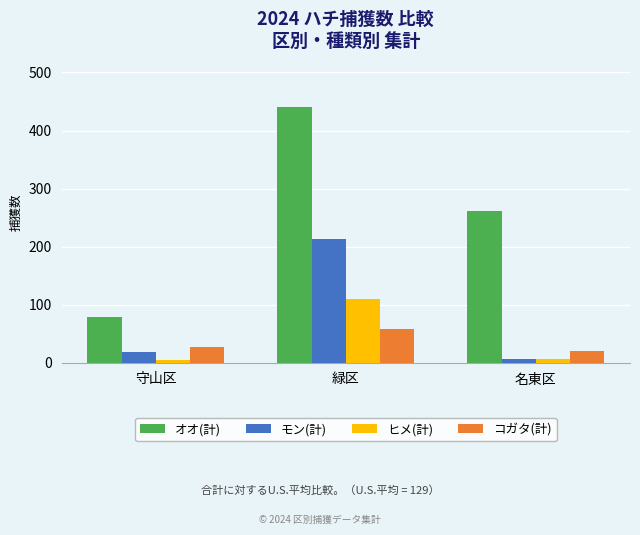

Reading left to right, what are all the values shown in this chart?

オオ(計): 守山区=78	緑区=440	名東区=261
モン(計): 守山区=19	緑区=213	名東区=7
ヒメ(計): 守山区=4	緑区=110	名東区=7
コガタ(計): 守山区=27	緑区=59	名東区=21